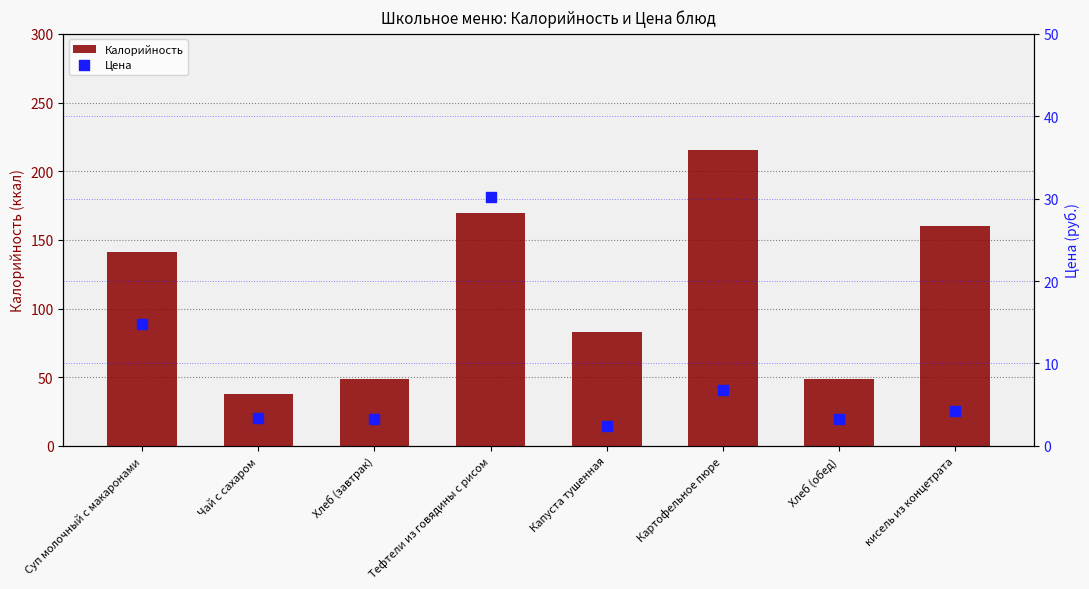

Which series reaches the minimum Y coordinate?

Цена